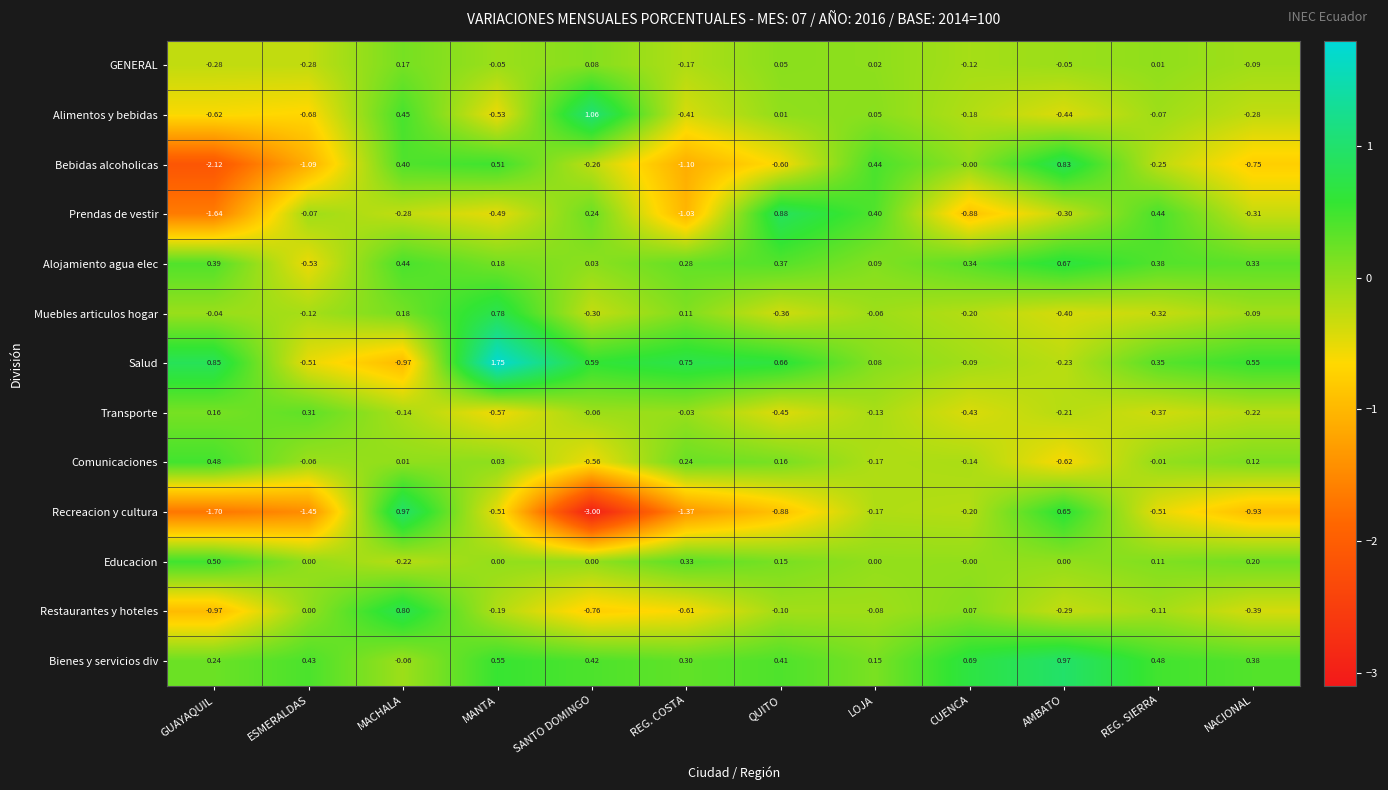

Which series has the largest range (max minus min)?

Recreacion y cultura